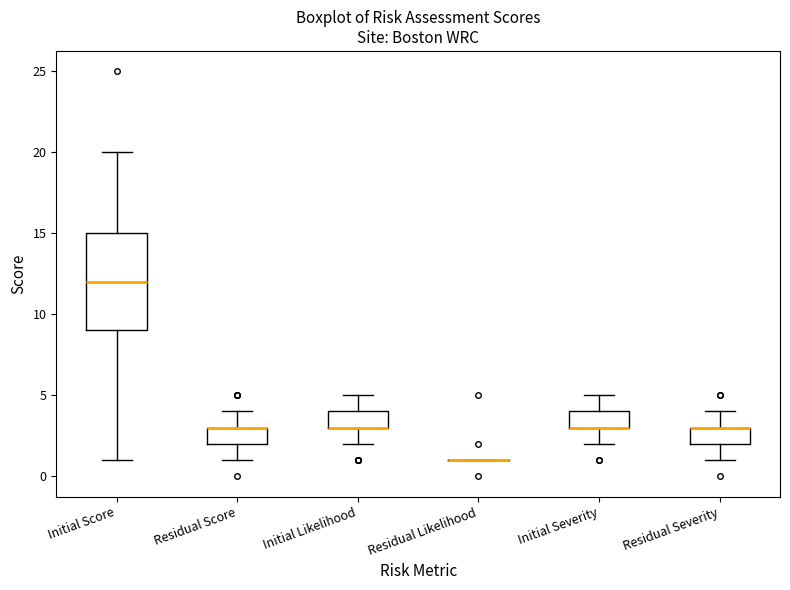

Where is the upper edge of the box for Residual Severity on the y-axis? The values are not printed on the chart, so give them approximately, as read against the axis.

3